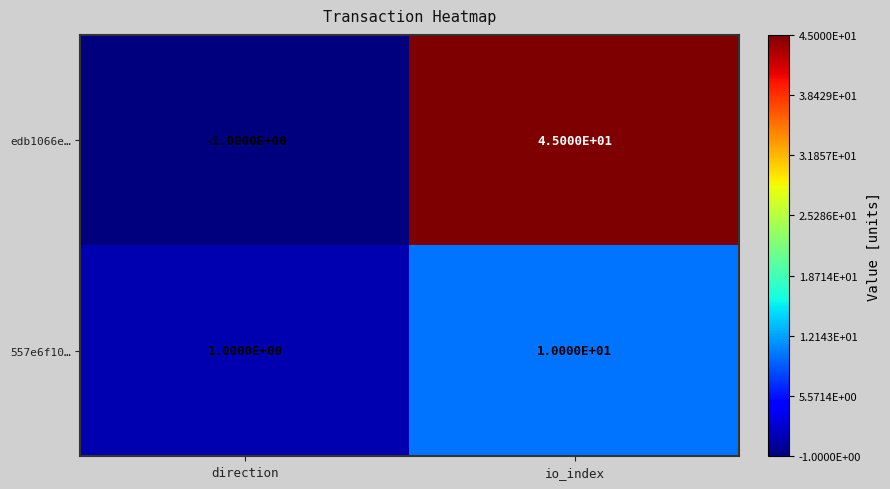

Is it true that 557e6f10… equals 10 at io_index?

True